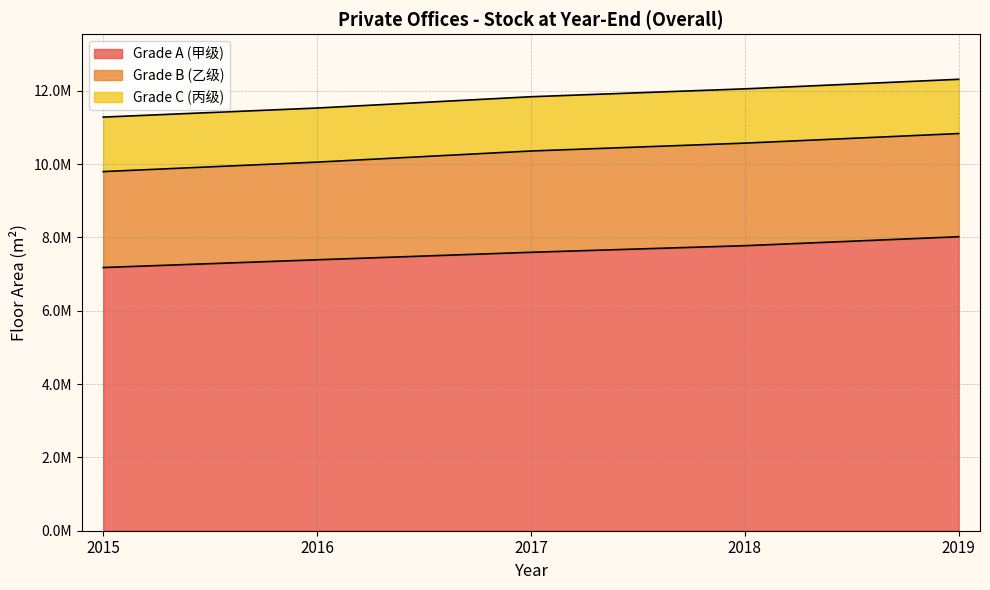

The value of Grade A (甲级) at 2015 is 7179600. True or false?

True